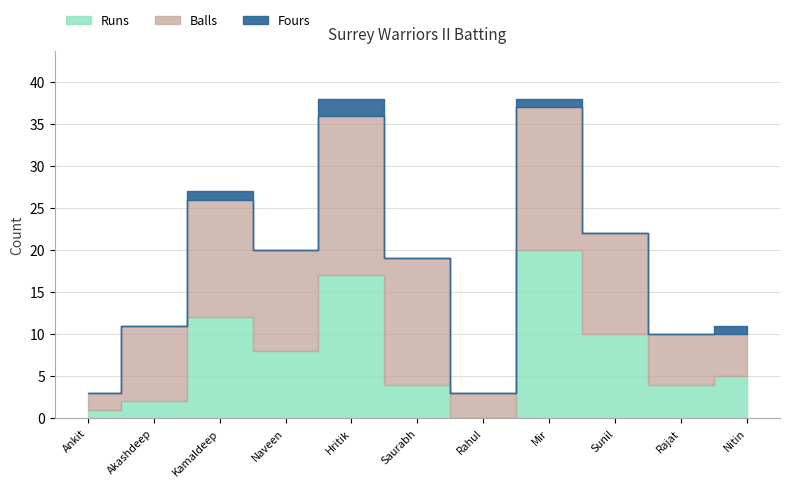

Where is the first local maximum for Runs?

Kamaldeep Singh